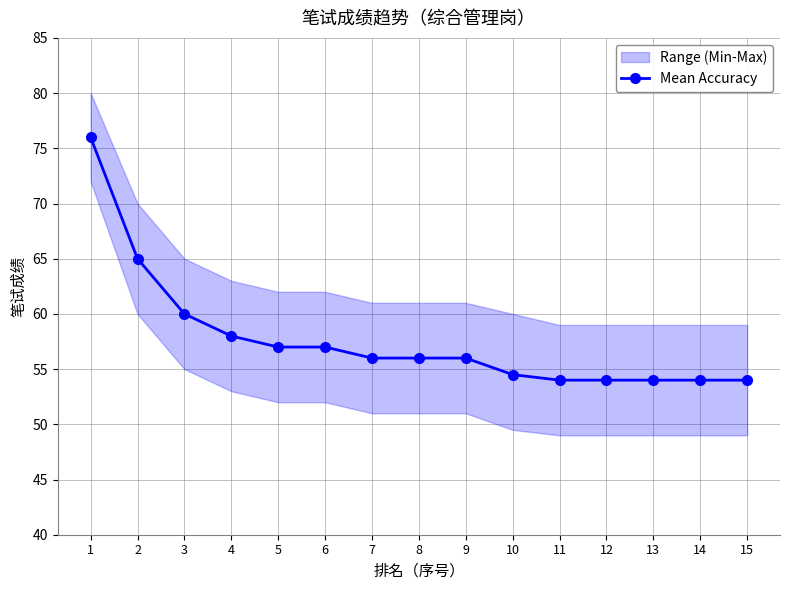

Approximately how many times larger is the value at 12 compared to 11?

1.0